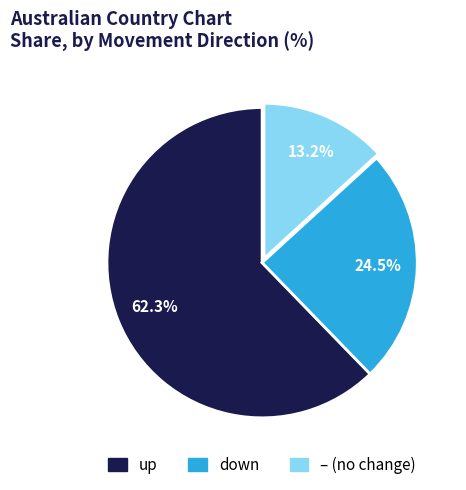

Is there any slice that represents more than half of the pie?

Yes